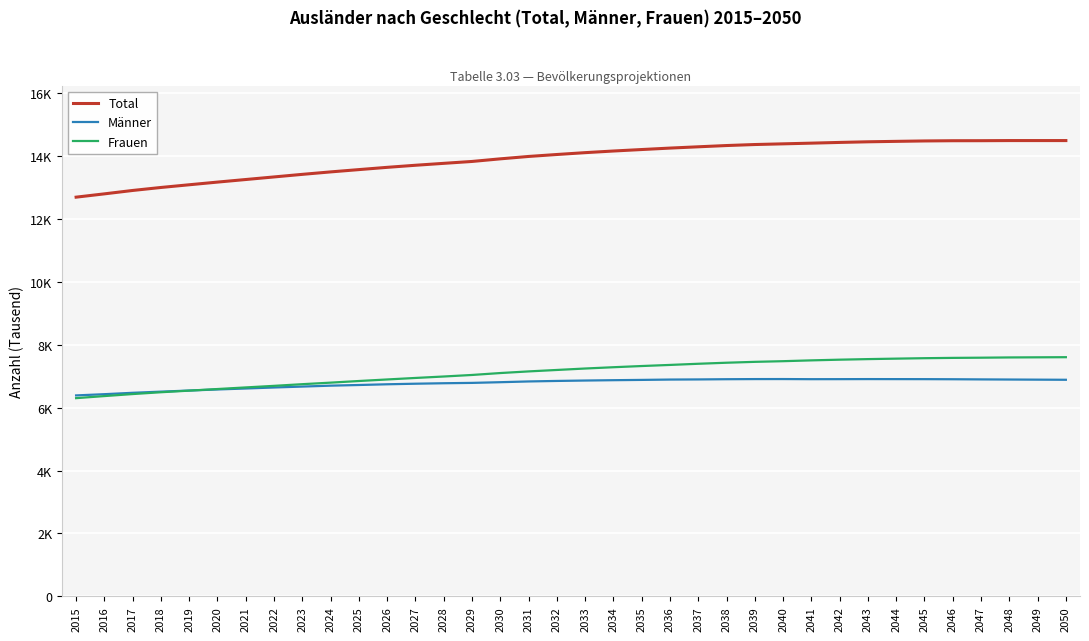

Is the value of Total at 2029 greater than the value of Männer at 2042?

Yes